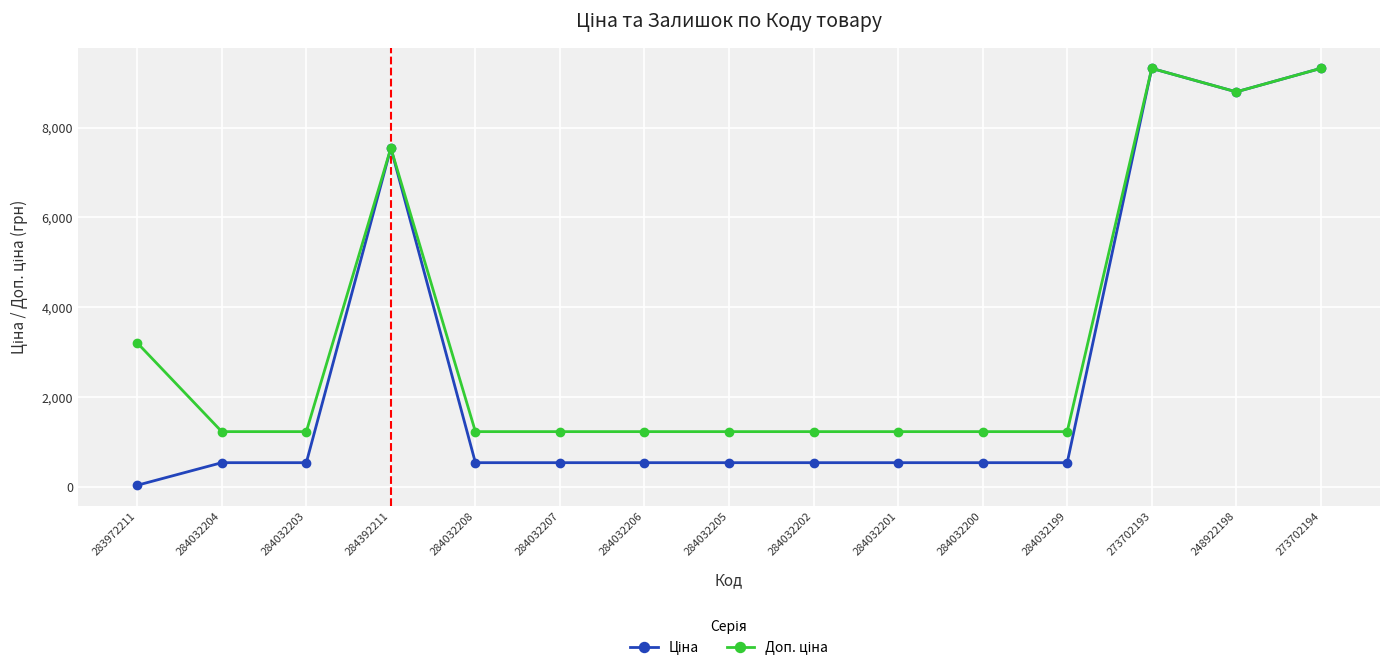

What is the greatest value displayed?

9321.4